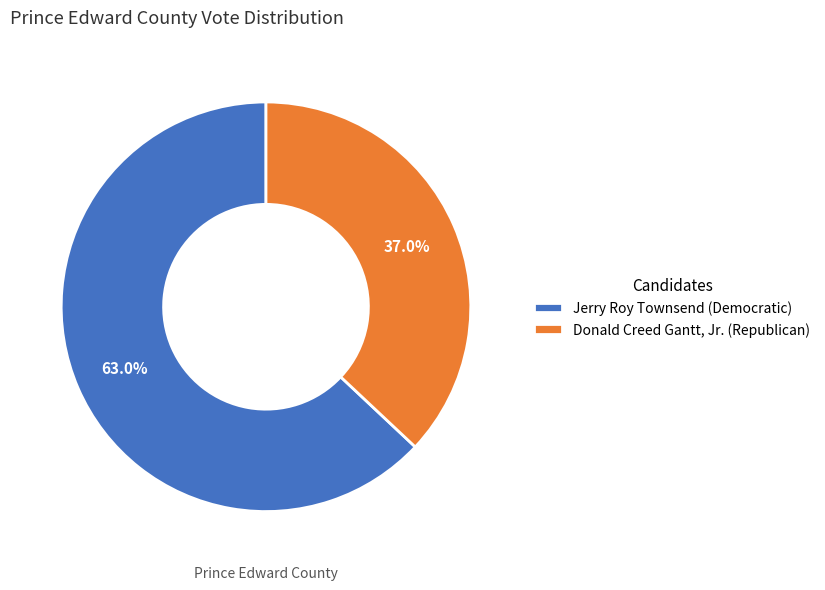

Which category accounts for the majority?

Jerry Roy Townsend (Democratic)